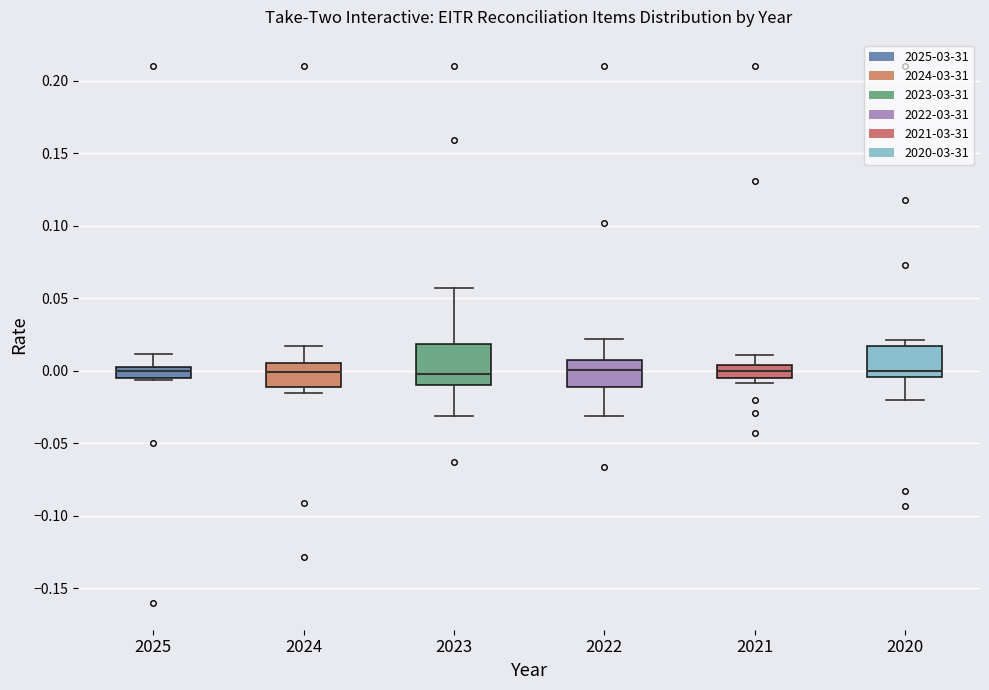

Reading left to right, read every box against the y-axis: the position of its median line, the range the box covers, and the ends of its whiskers. The values are not printed on the chart, so give them approximately, as read against the axis.

2025: median 0.000, box -0.005 to 0.005, whiskers -0.005 to 0.010
2024: median 0.000, box -0.010 to 0.005, whiskers -0.015 to 0.015
2023: median 0.000, box -0.010 to 0.020, whiskers -0.030 to 0.055
2022: median 0.000, box -0.010 to 0.010, whiskers -0.030 to 0.020
2021: median 0.000, box -0.005 to 0.005, whiskers -0.010 to 0.010
2020: median 0.000, box -0.005 to 0.015, whiskers -0.020 to 0.020